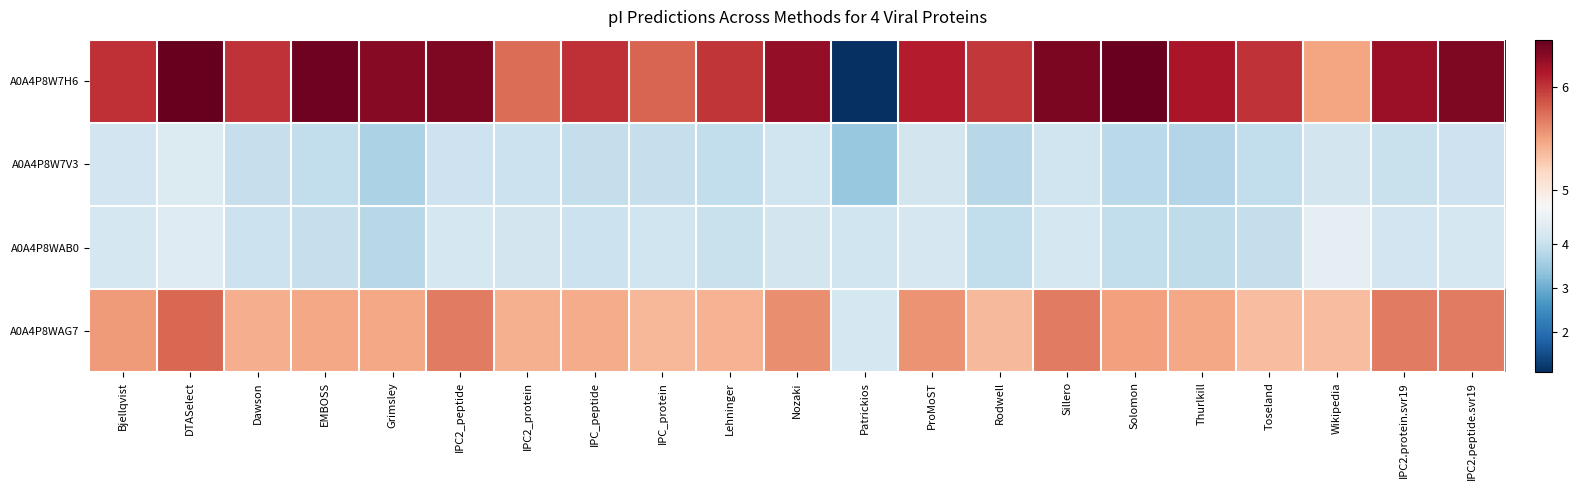

At which category is the sum across all series the highest?

DTASelect